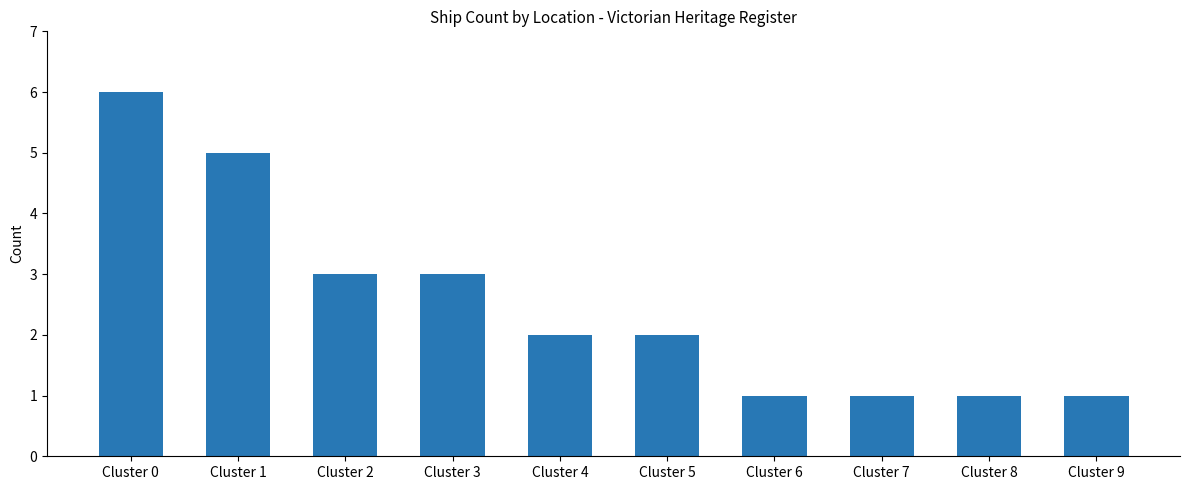

What is the approximate value at Cluster 2?

3